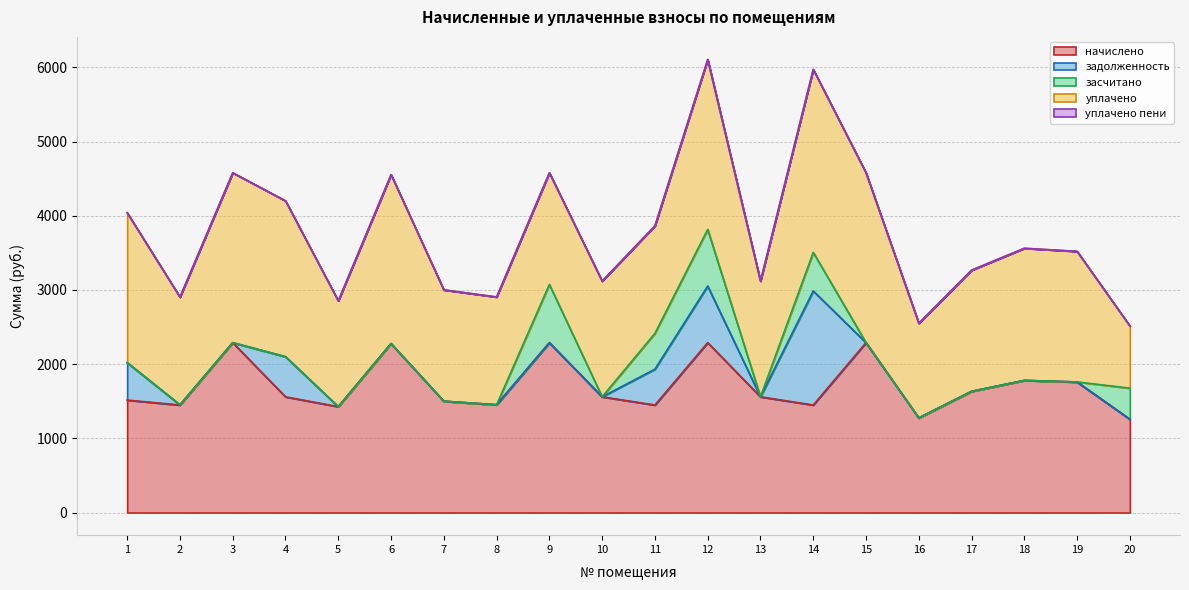

Between 3 and 17, which series saw the biggest shift?

начислено